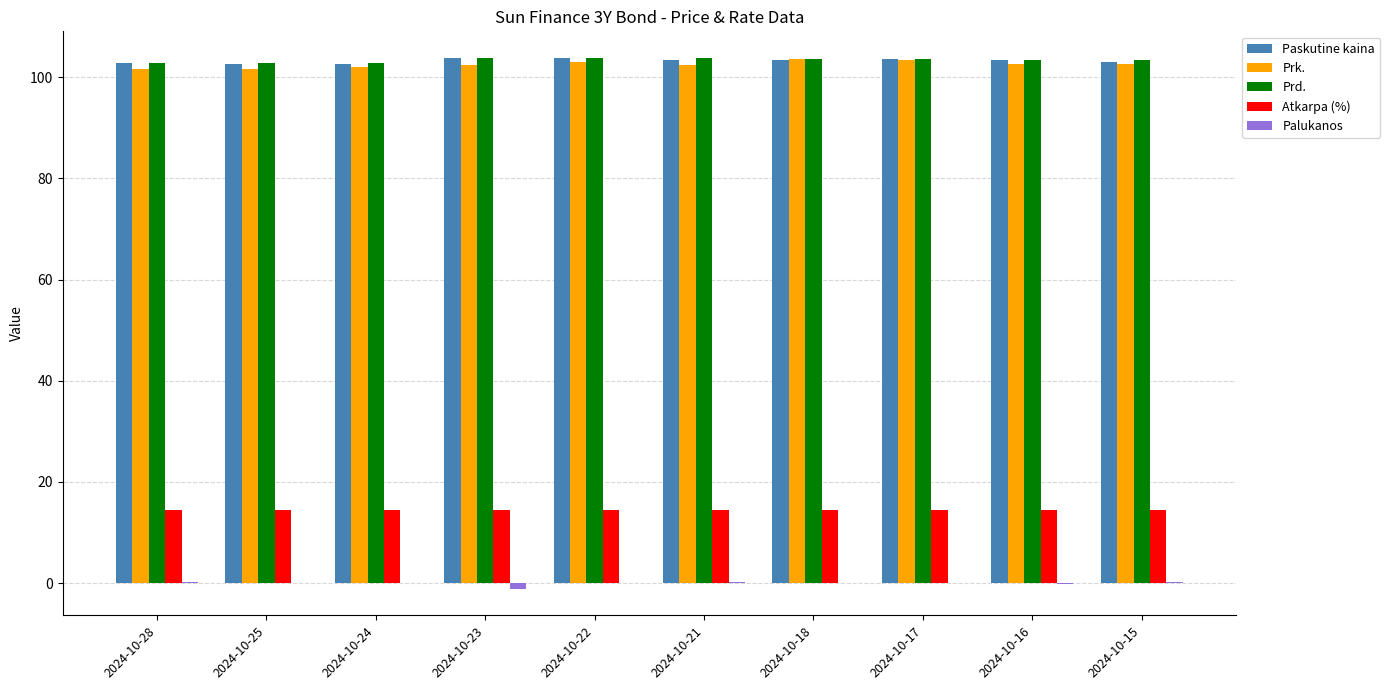

What is the highest value of the Prd. series?

103.8